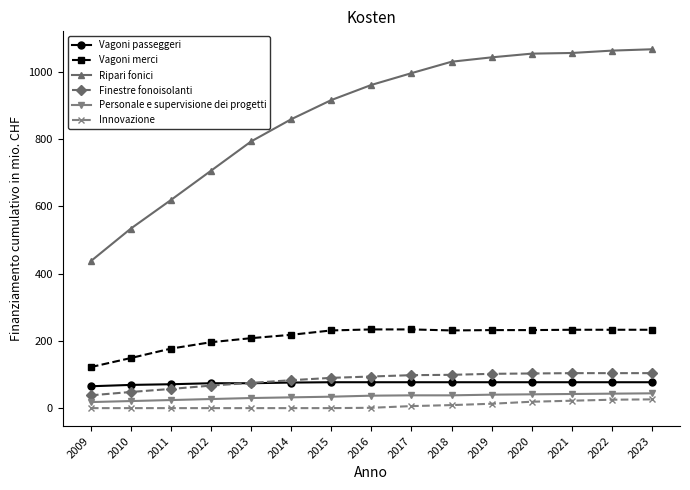

True or false: Personale e supervisione dei progetti and Vagoni merci cross at least once.

False